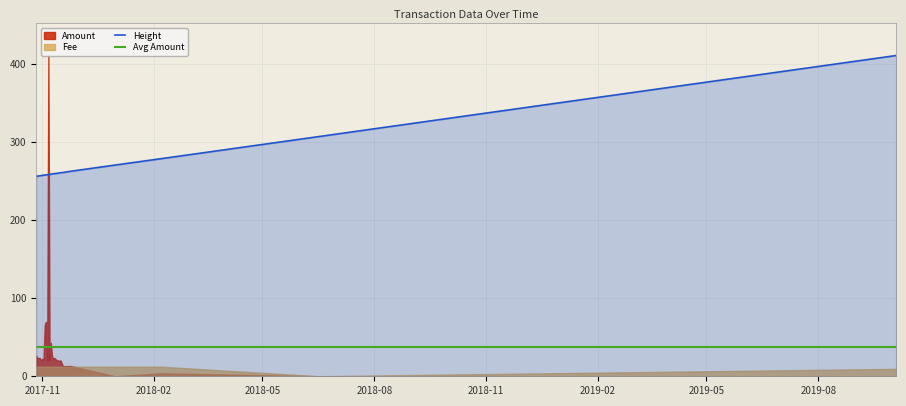

True or false: Avg Amount and Height intersect in this chart.

False